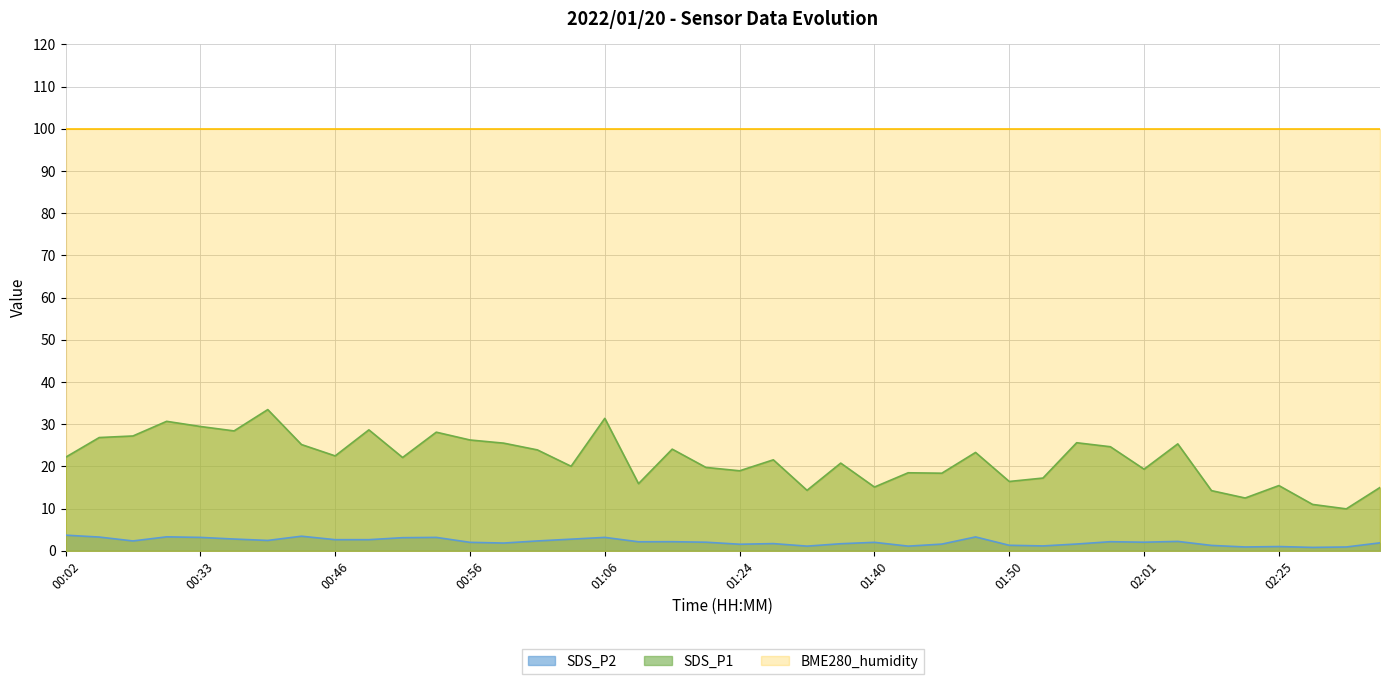

How many values in the SDS_P1 series exceed 22?

21